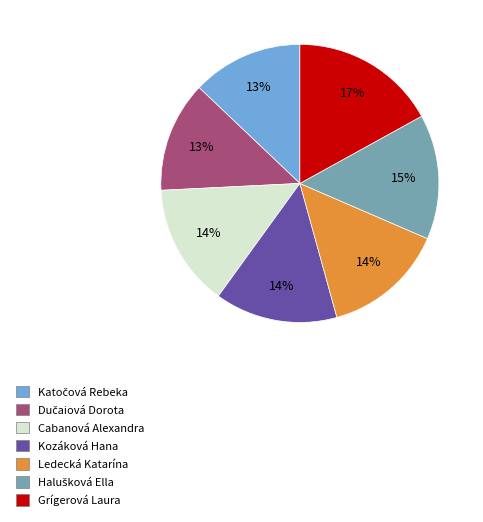

The Kozáková Hana slice represents 29% of the pie. True or false?

False